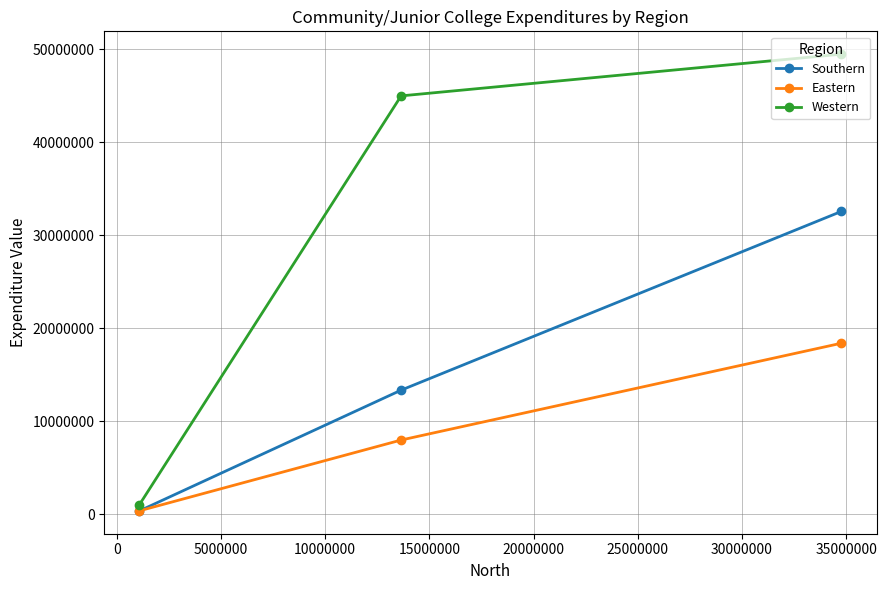

How many values in the Eastern series are below 7971455?

1